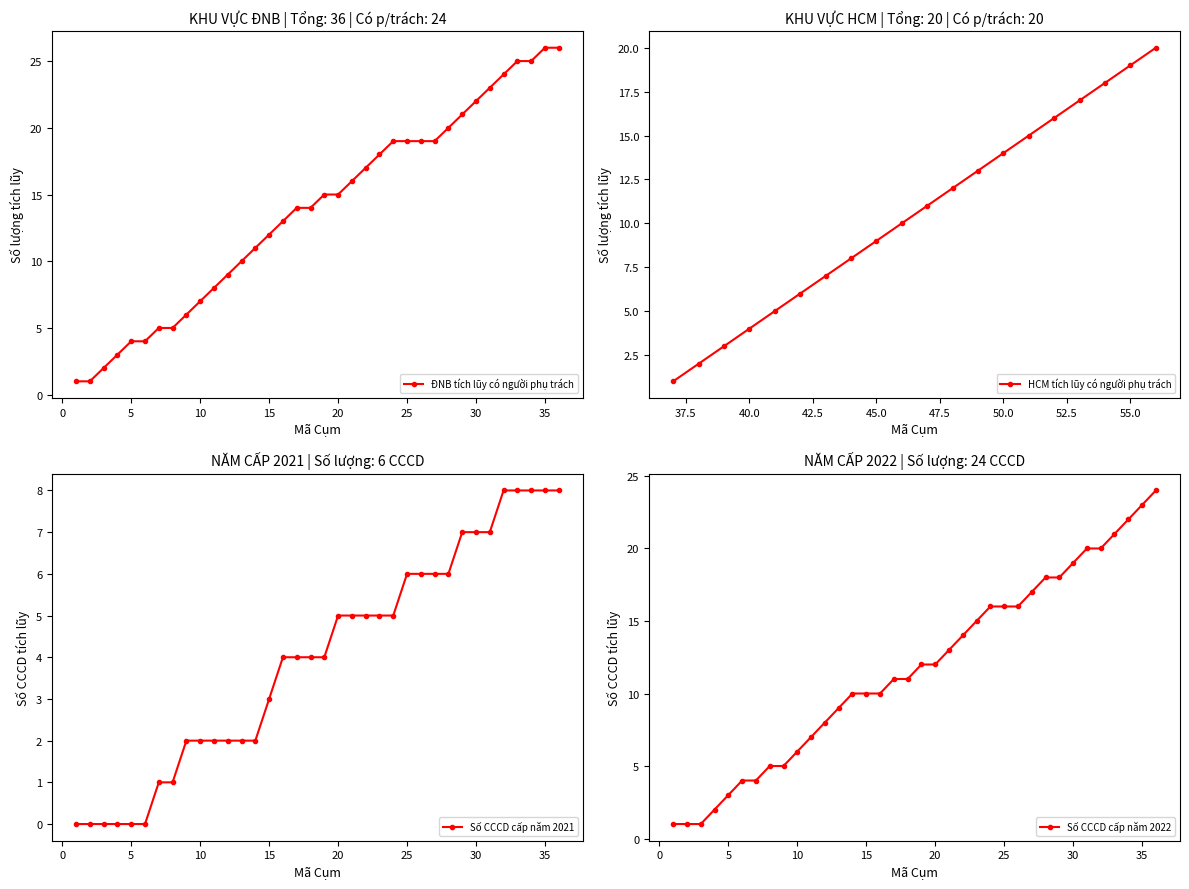

Count the number of data series in this chart.

1